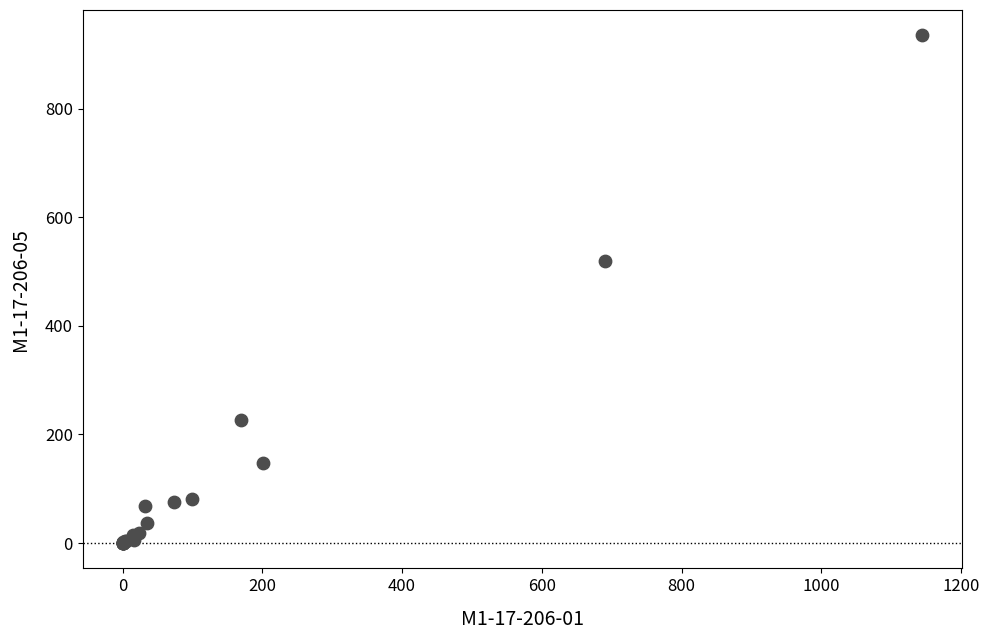

What Y value in the scatter plot is closest to 467?

520.3